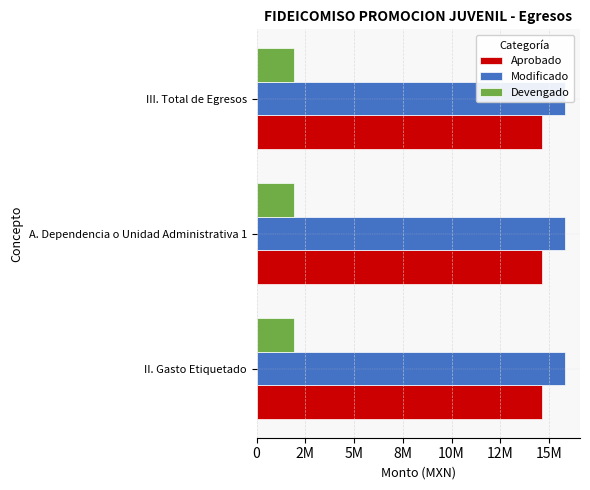

What is the sum of the Modificado values at III. Total de Egresos and II. Gasto Etiquetado?

31599778.0